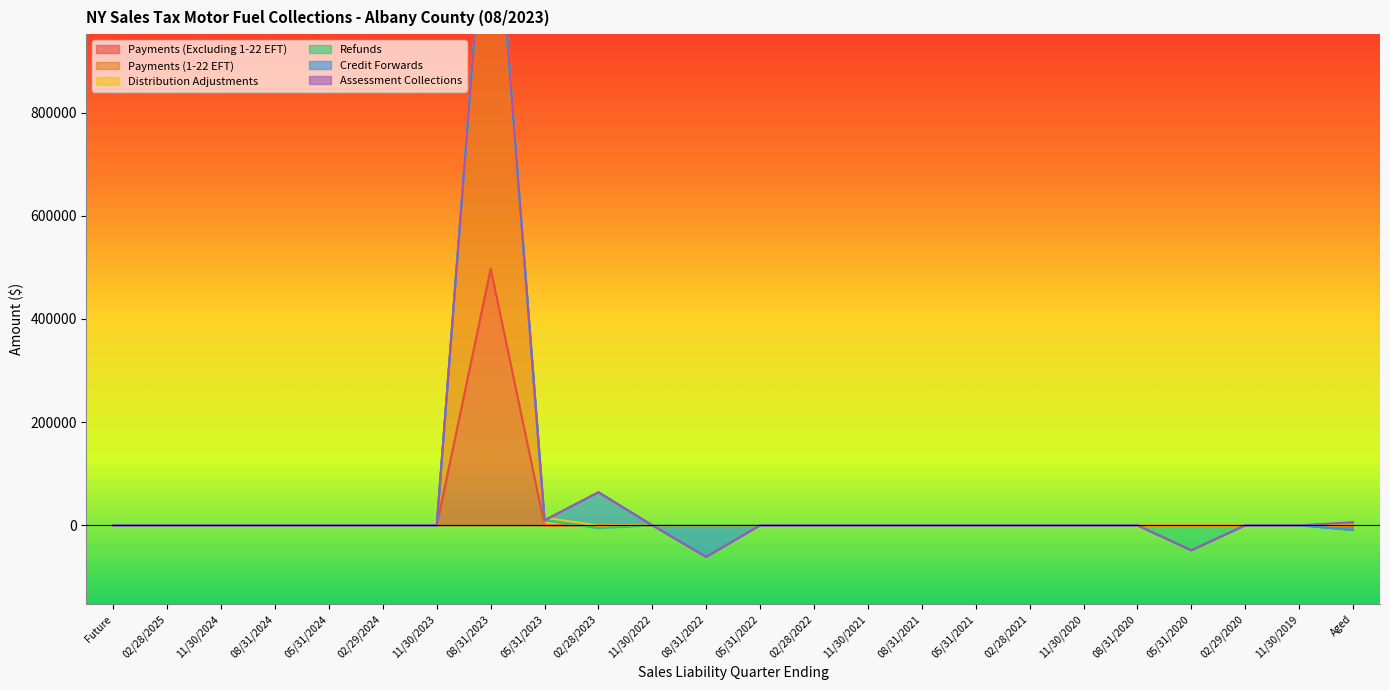

How many intersections are there between Distribution Adjustments and Credit Forwards?

2